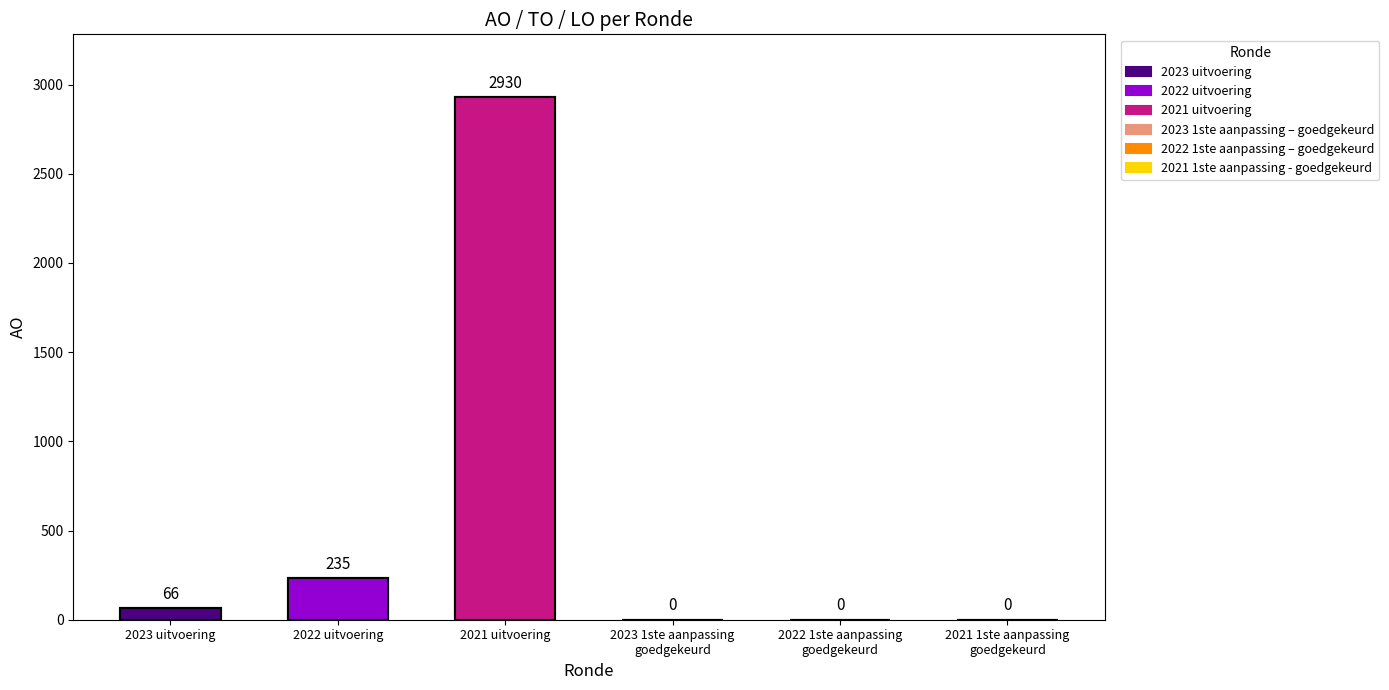

At which category is the sum across all series the highest?

2021 uitvoering